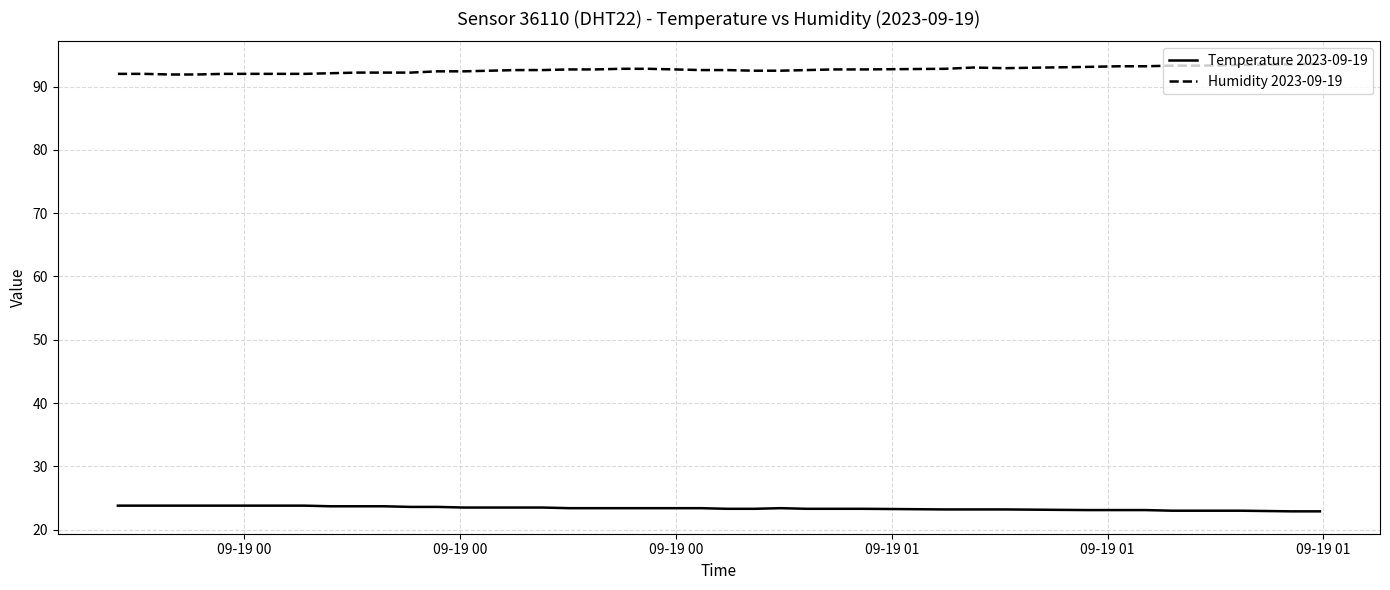

List the series in order of their peak value, highest first.

Humidity 2023-09-19, Temperature 2023-09-19